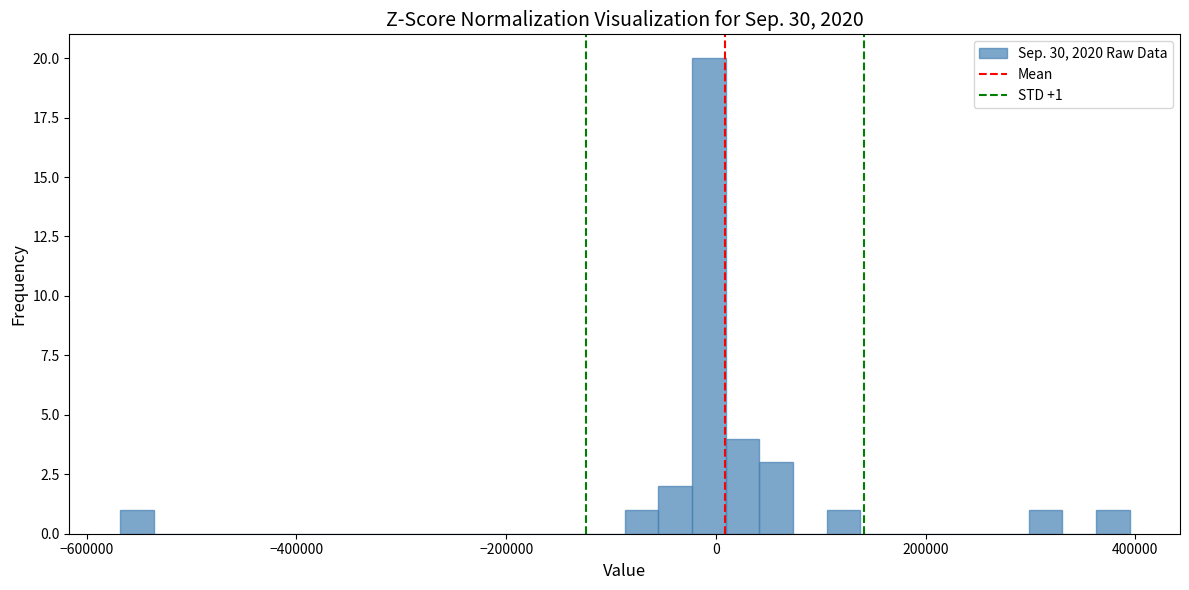

Around what value on the x-axis is the tallest bar? Give the approximate position of its centre, as read against the axis.

0